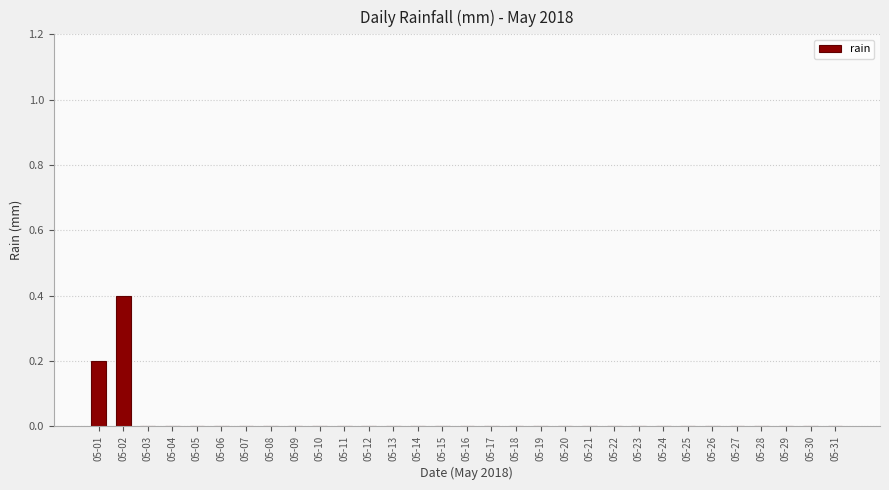

Reading left to right, extract all data points from this chart.

0.2	0.4	0.0	0.0	0.0	0.0	0.0	0.0	0.0	0.0	0.0	0.0	0.0	0.0	0.0	0.0	0.0	0.0	0.0	0.0	0.0	0.0	0.0	0.0	0.0	0.0	0.0	0.0	0.0	0.0	0.0